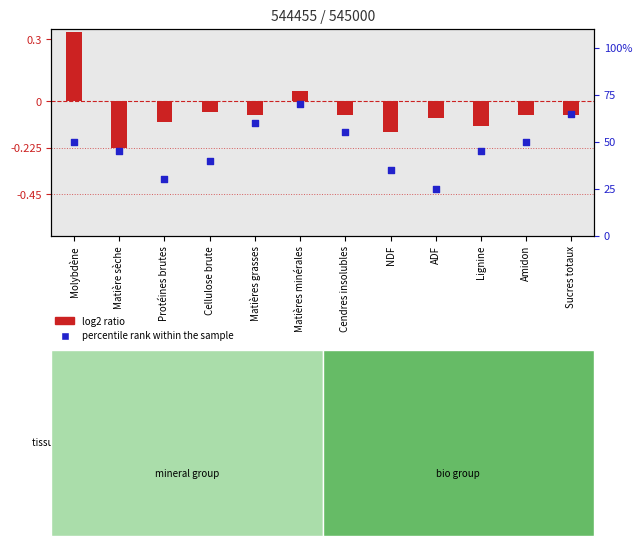

Which series contains the highest Y value?

percentile rank within the sample